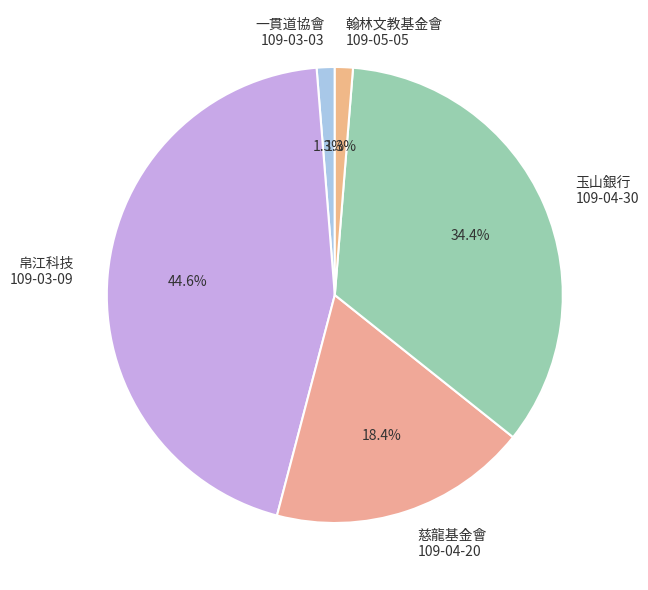

Is the sum of 帛江科技 109-03-09 and 玉山銀行 109-04-30 greater than half?

Yes